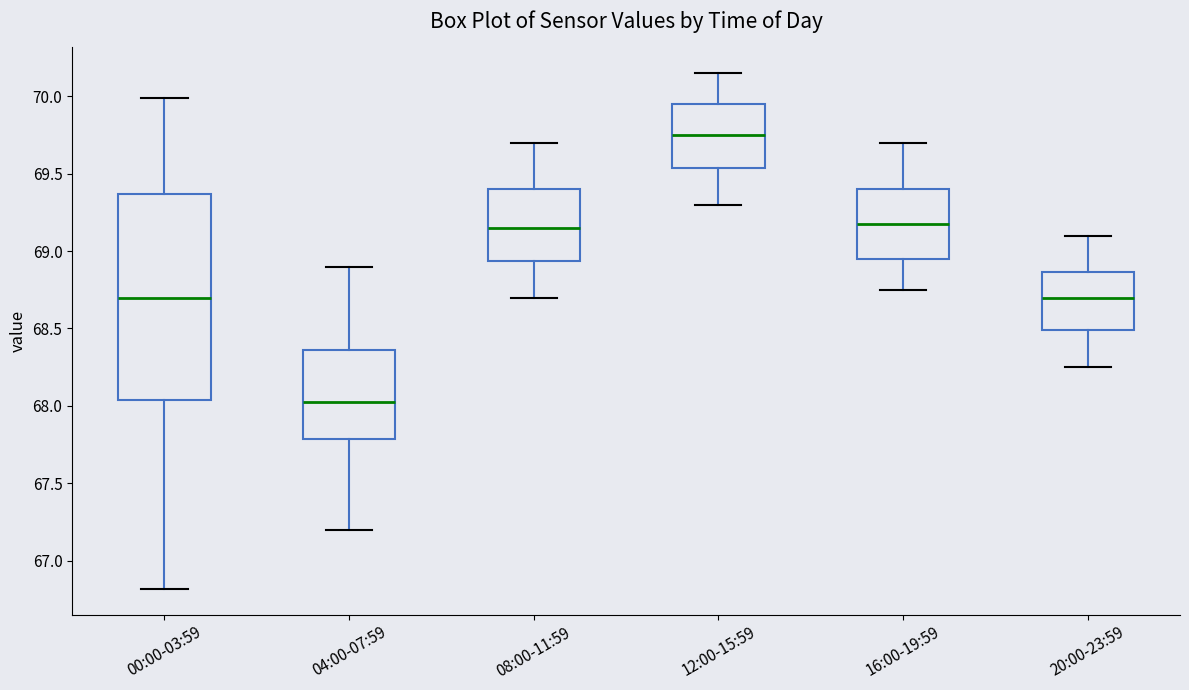

Which box is the tallest, from its lower edge to its upper edge?

00:00-03:59